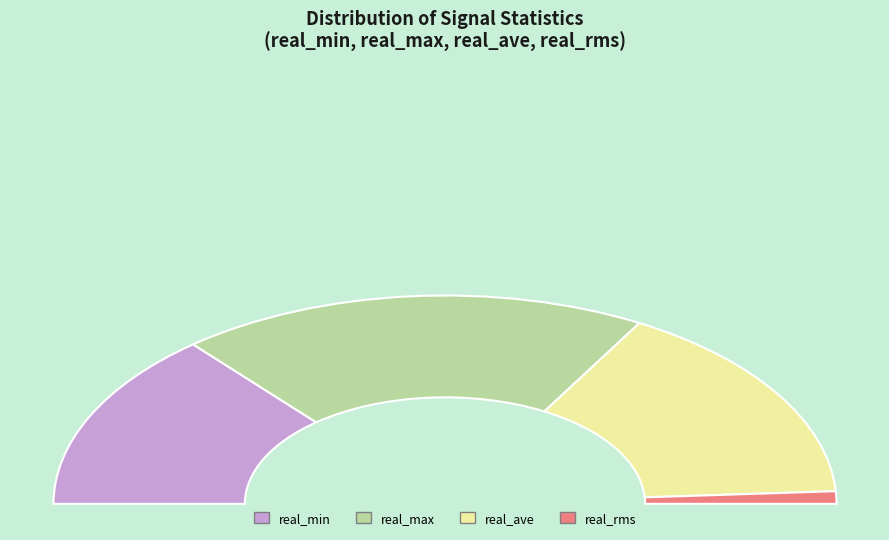

Does 19 account for over 50% of the chart?

No